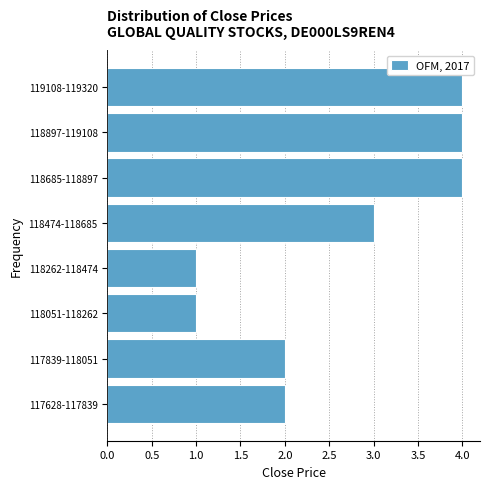

Reading bottom to top, what are all the values shown in this chart?

117628-117839=2	117839-118051=2	118051-118262=1	118262-118474=1	118474-118685=3	118685-118897=4	118897-119108=4	119108-119320=4